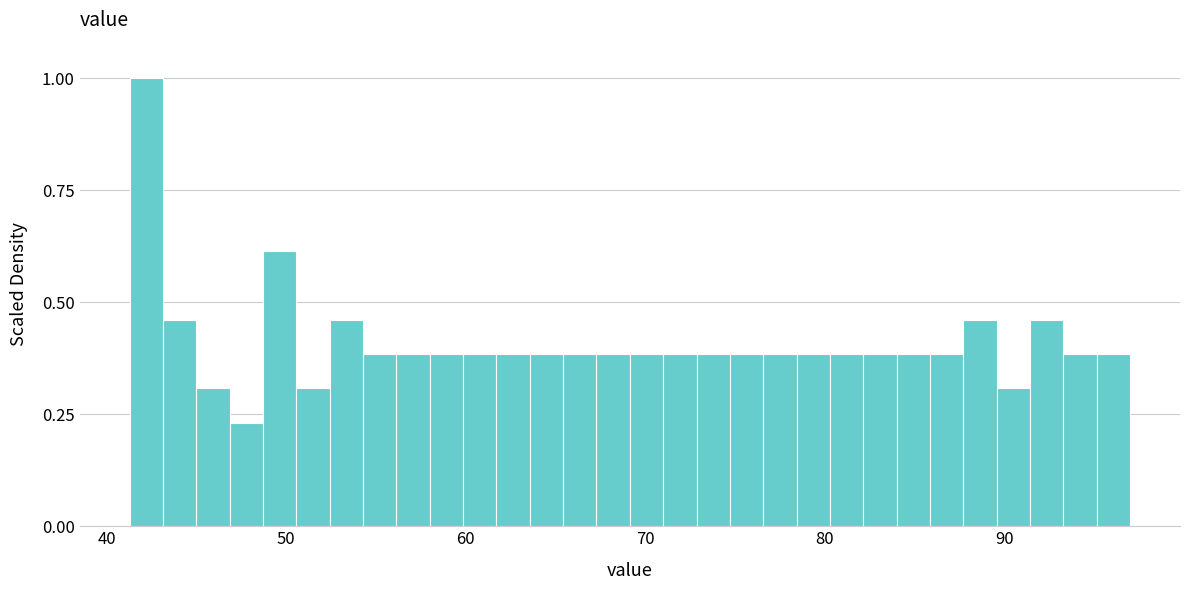

Around what value on the x-axis is the tallest bar? Give the approximate position of its centre, as read against the axis.

42